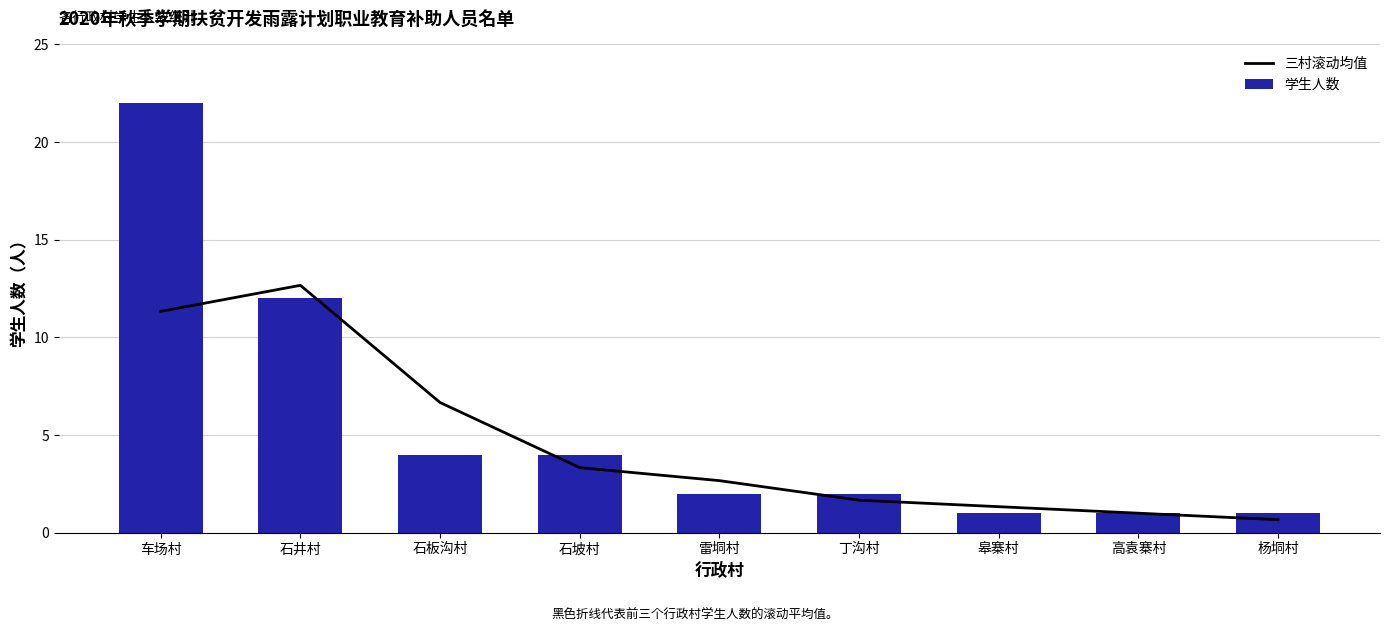

Reading right to left, extract all data points from this chart.

三村滚动均值: 0.7	1.0	1.3	1.7	2.7	3.3	6.7	12.7	11.3
学生人数: 1.0	1.0	1.0	2.0	2.0	4.0	4.0	12.0	22.0